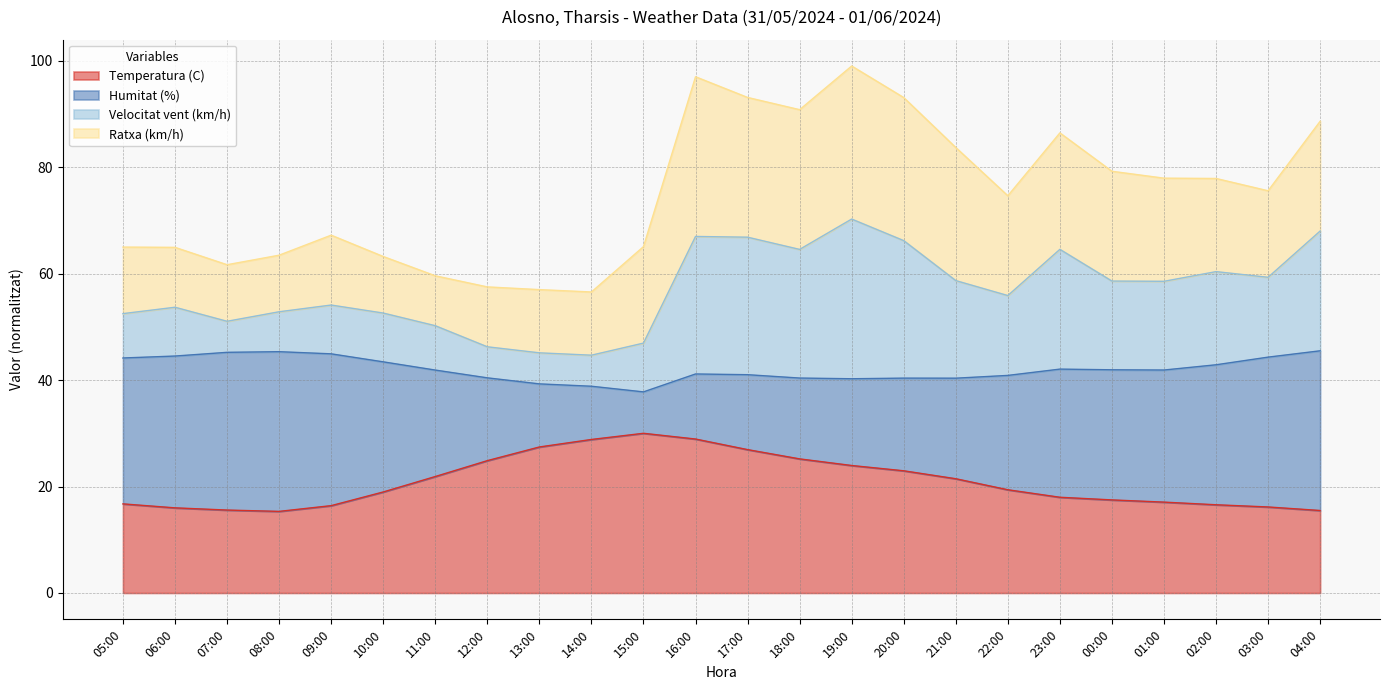

What is the maximum value for Temperatura (C)?

30.0